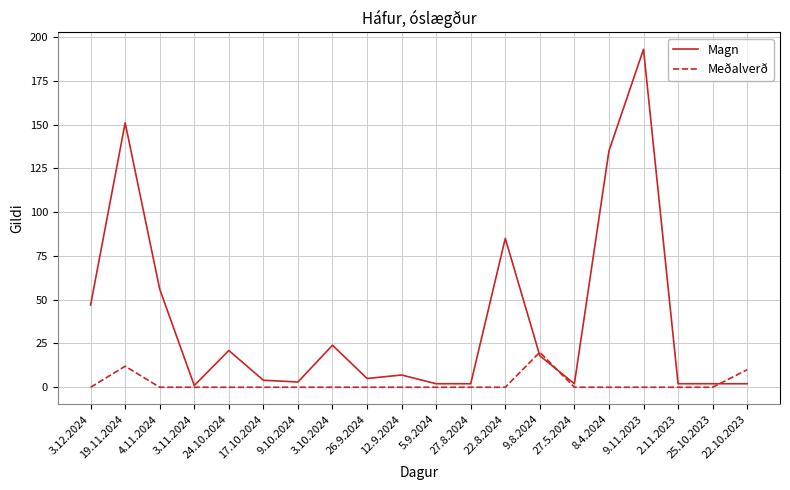

Does the chart display data point markers on the line(s)?

No